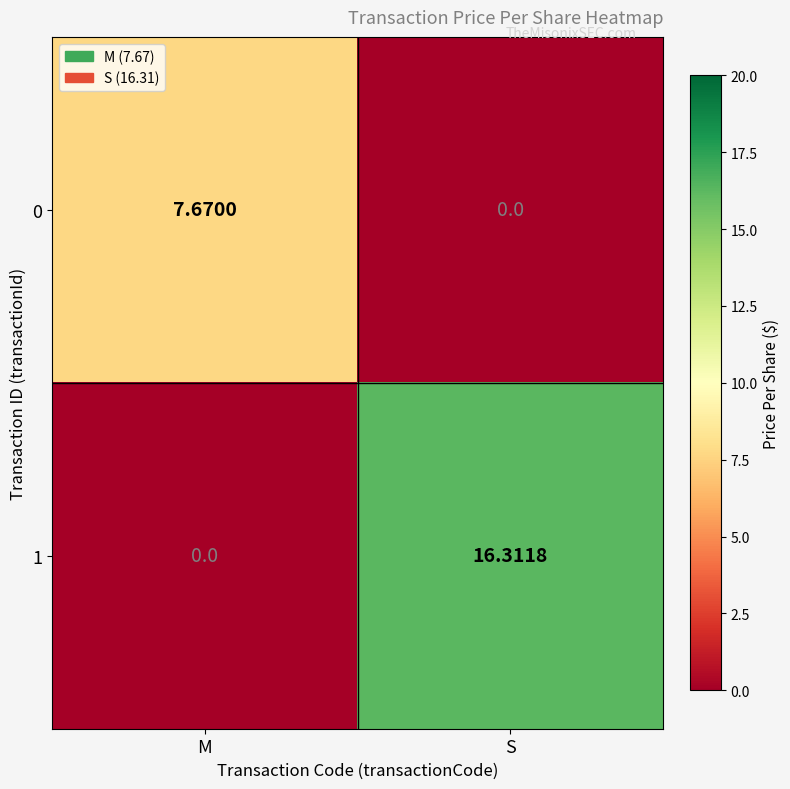

At which category is the sum across all series the highest?

S